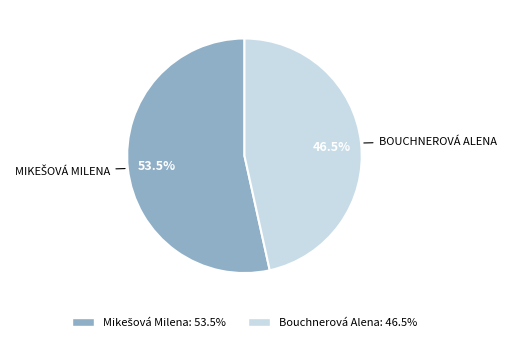

Is there any slice that represents more than half of the pie?

Yes